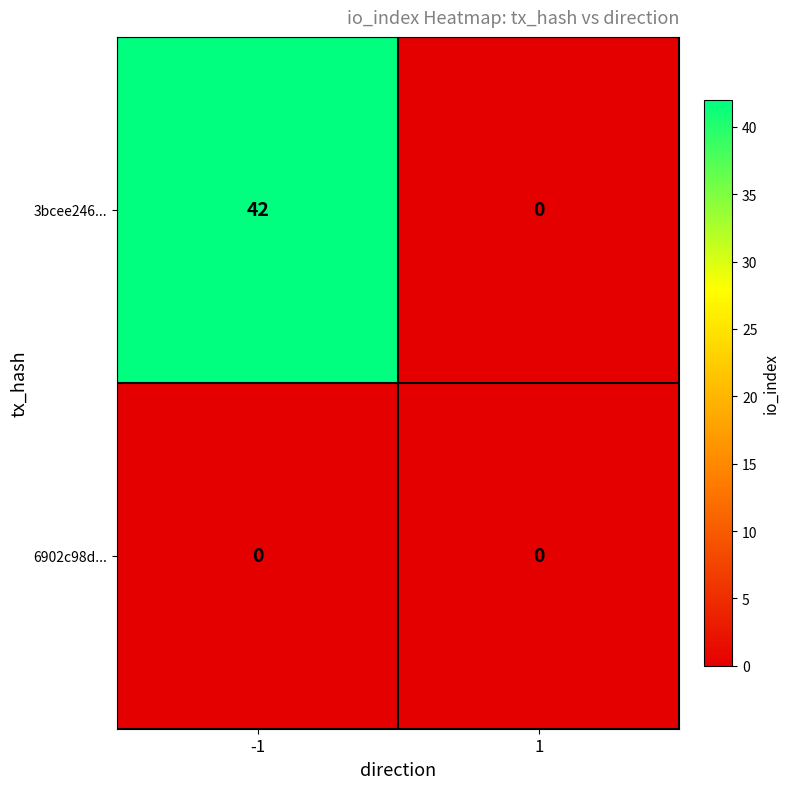

How many categories are shown in the chart?

2